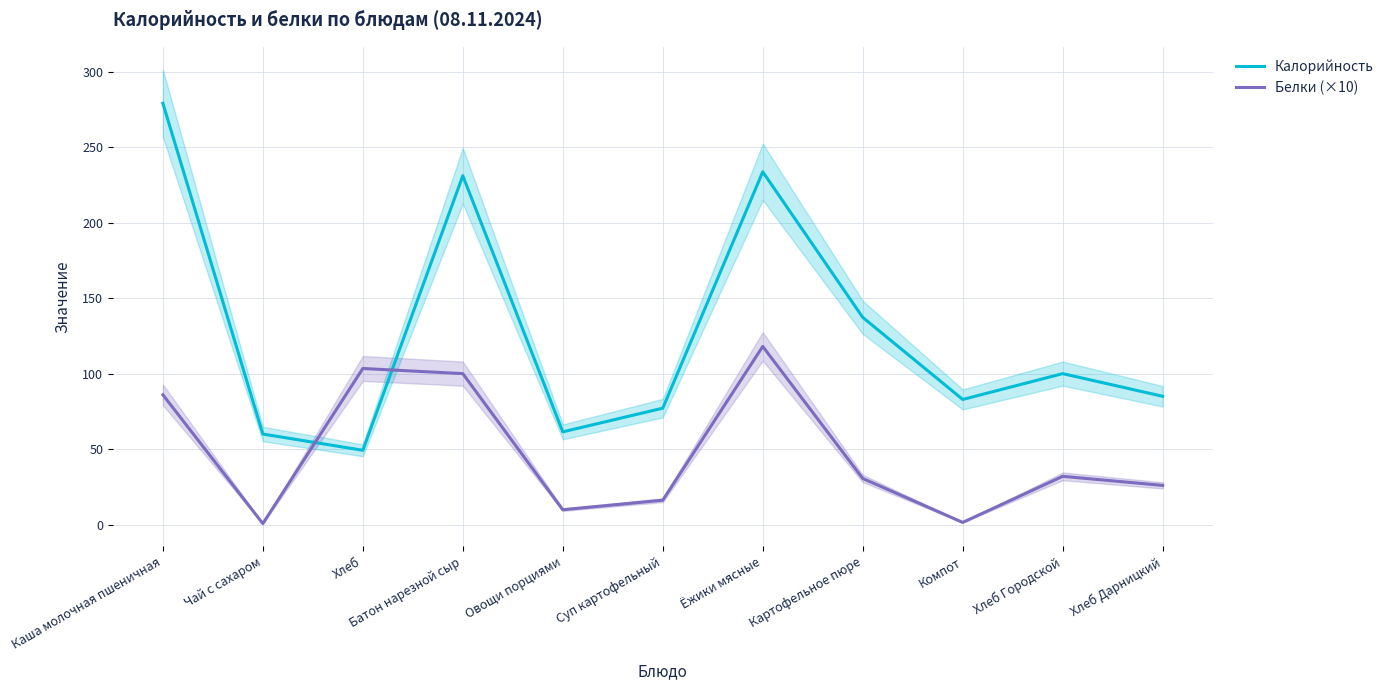

Rank the series at Компот from lowest to highest value.

Белки (×10), Калорийность